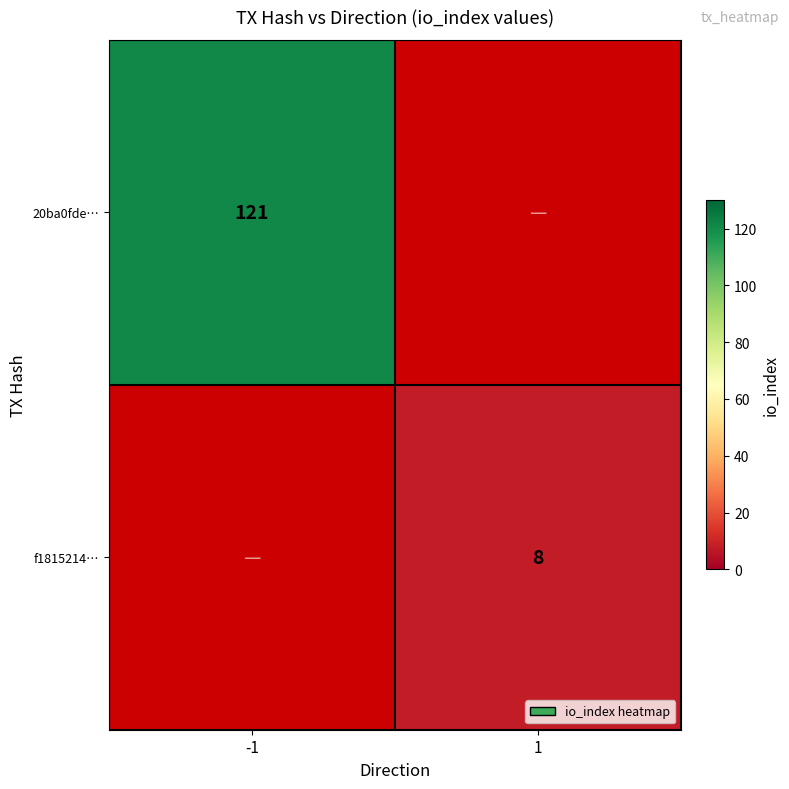

Is it true that f1815214… equals 3 at 1?

False